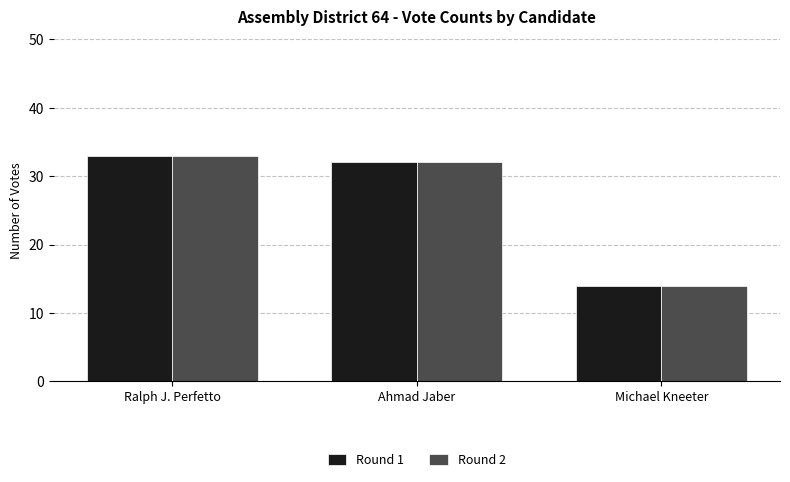

Rank the categories by Round 1 value from highest to lowest.

Ralph J. Perfetto, Ahmad Jaber, Michael Kneeter